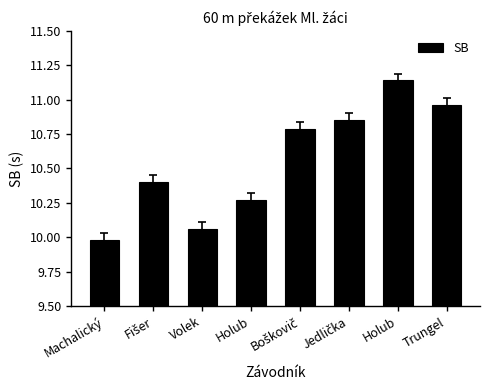

List the labels in order of value, largest first.

Holub, Trungel, Jedlička, Boškovič, Fišer, Holub, Volek, Machalický